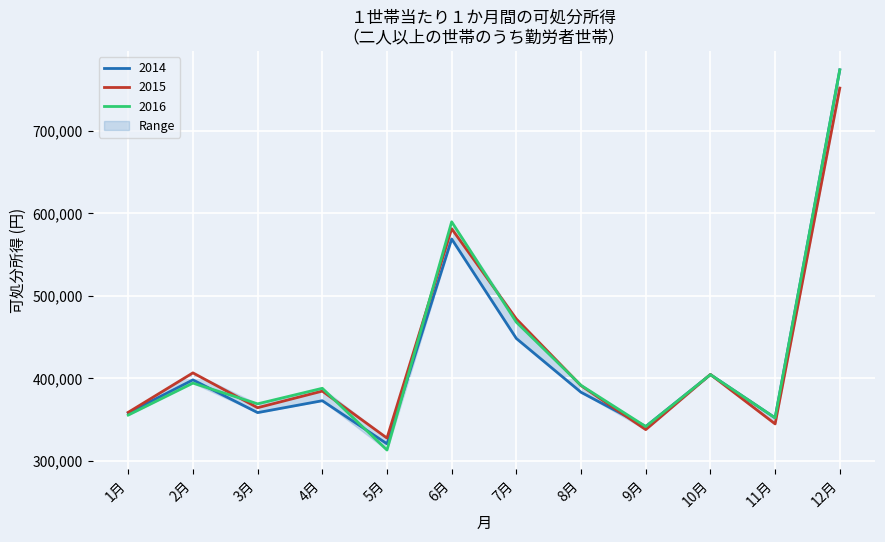

At which category is the sum across all series the highest?

12月